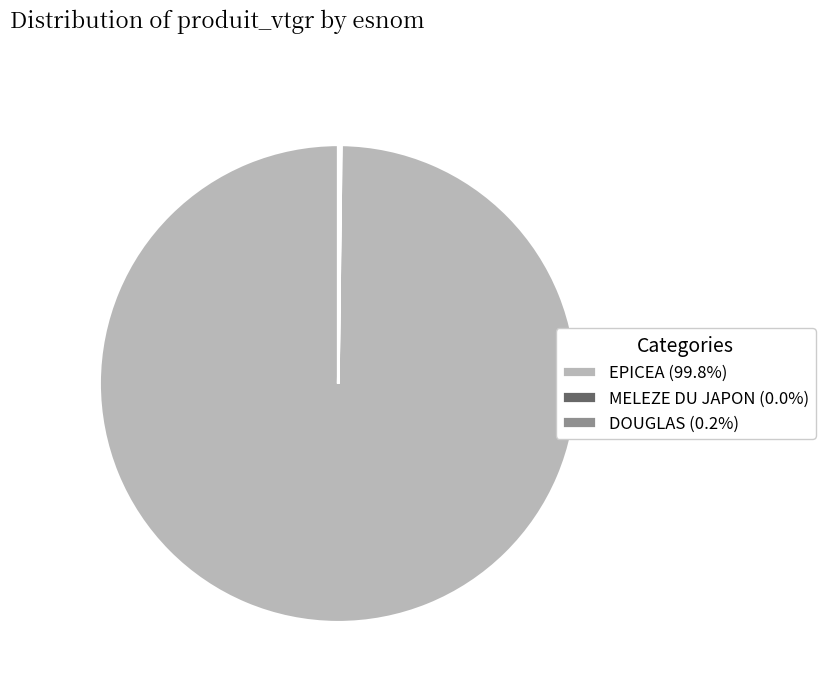

Is there a majority slice in this chart?

Yes